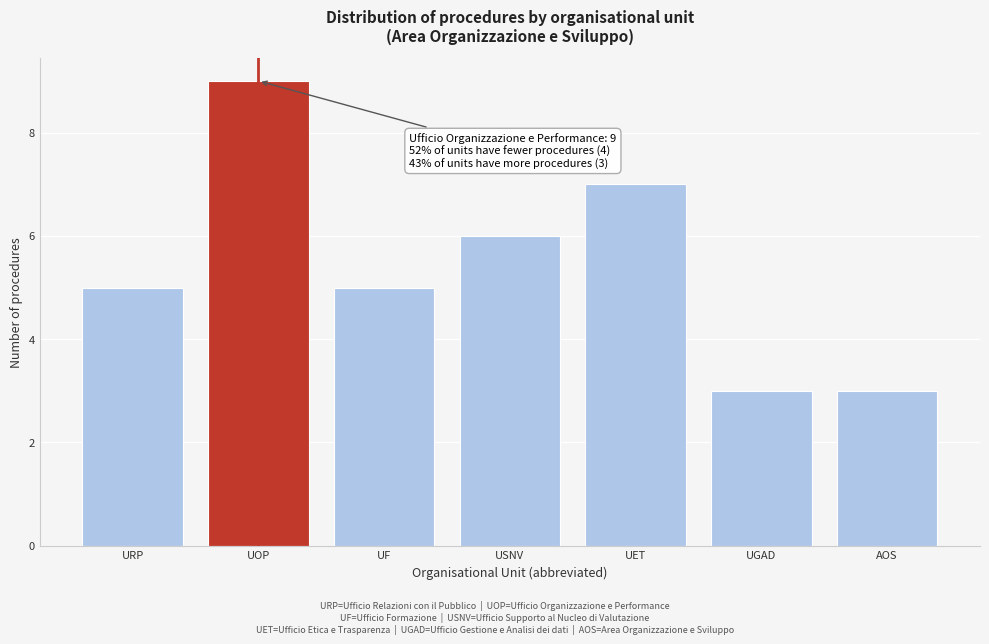

Reading left to right, transcribe all the data shown in this chart.

5	9	5	6	7	3	3